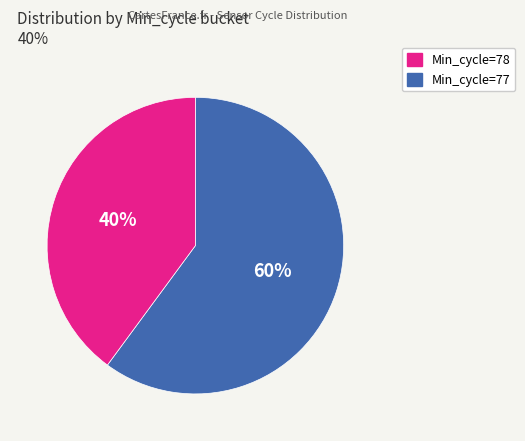

Does any single category account for the majority?

Yes